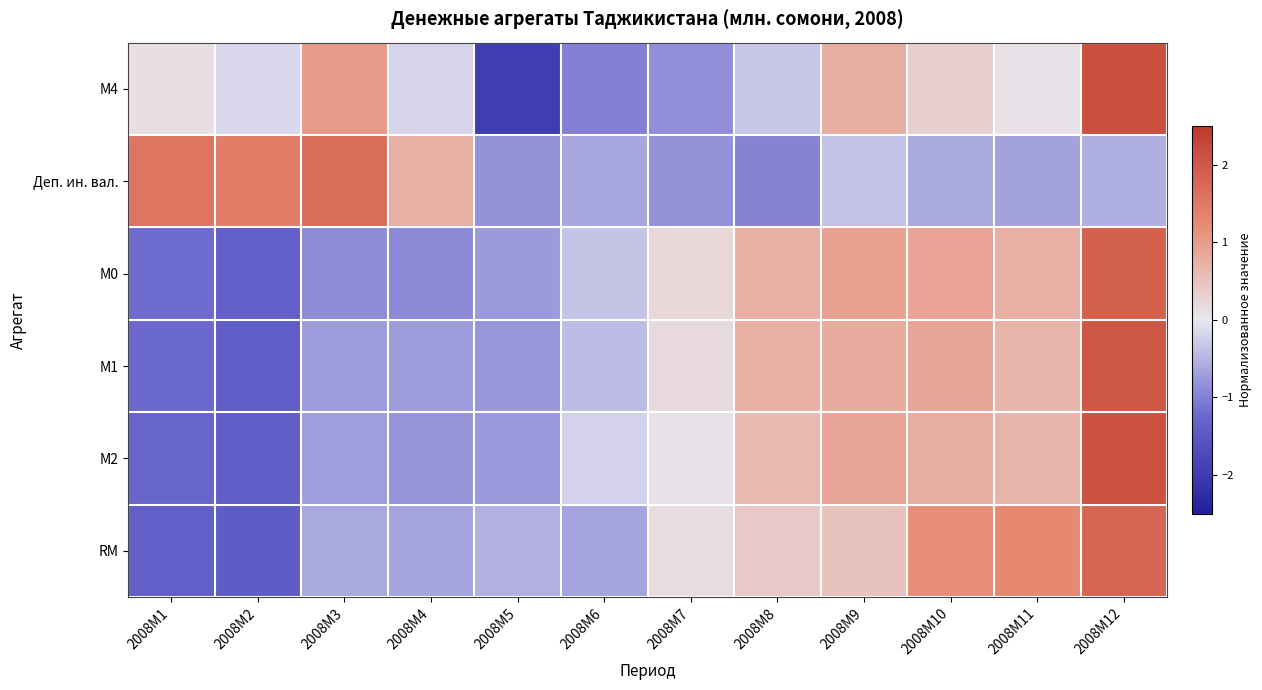

Reading right to left, what are all the values shown in this chart?

М4: 2008M12=2.1	2008M11=0.1	2008M10=0.3	2008M9=0.8	2008M8=-0.3	2008M7=-0.8	2008M6=-1.0	2008M5=-2.0	2008M4=-0.2	2008M3=1.0	2008M2=-0.1	2008M1=0.1
Деп. ин. вал.: 2008M12=-0.6	2008M11=-0.7	2008M10=-0.6	2008M9=-0.4	2008M8=-1.0	2008M7=-0.8	2008M6=-0.6	2008M5=-0.8	2008M4=0.8	2008M3=1.7	2008M2=1.5	2008M1=1.6
М0: 2008M12=1.9	2008M11=0.8	2008M10=0.9	2008M9=1.0	2008M8=0.7	2008M7=0.2	2008M6=-0.3	2008M5=-0.7	2008M4=-0.9	2008M3=-0.9	2008M2=-1.4	2008M1=-1.2
М1: 2008M12=2.0	2008M11=0.7	2008M10=0.9	2008M9=0.8	2008M8=0.7	2008M7=0.2	2008M6=-0.4	2008M5=-0.8	2008M4=-0.7	2008M3=-0.7	2008M2=-1.4	2008M1=-1.2
М2: 2008M12=2.1	2008M11=0.7	2008M10=0.8	2008M9=0.9	2008M8=0.6	2008M7=0.1	2008M6=-0.2	2008M5=-0.8	2008M4=-0.8	2008M3=-0.7	2008M2=-1.4	2008M1=-1.3
RM: 2008M12=1.8	2008M11=1.3	2008M10=1.2	2008M9=0.5	2008M8=0.4	2008M7=0.1	2008M6=-0.6	2008M5=-0.5	2008M4=-0.7	2008M3=-0.6	2008M2=-1.4	2008M1=-1.4